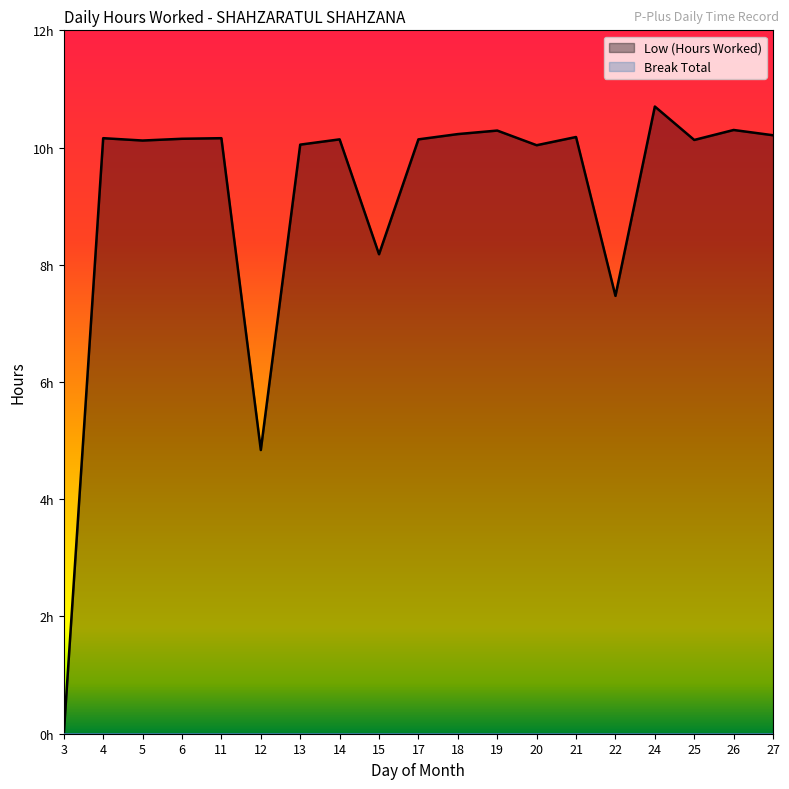

Which category has the highest value across all series?

24